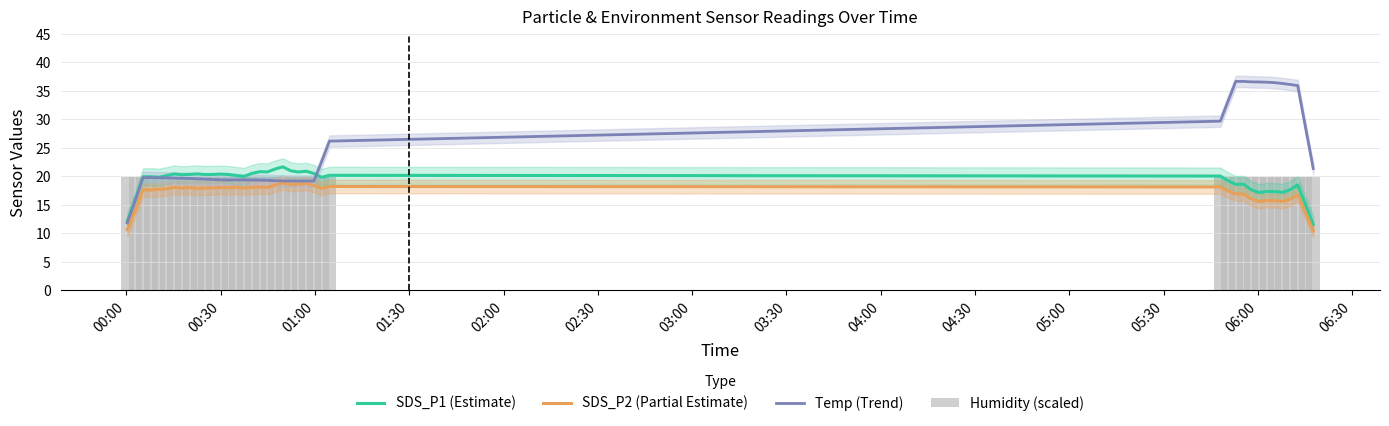

Are the bars horizontal?

No